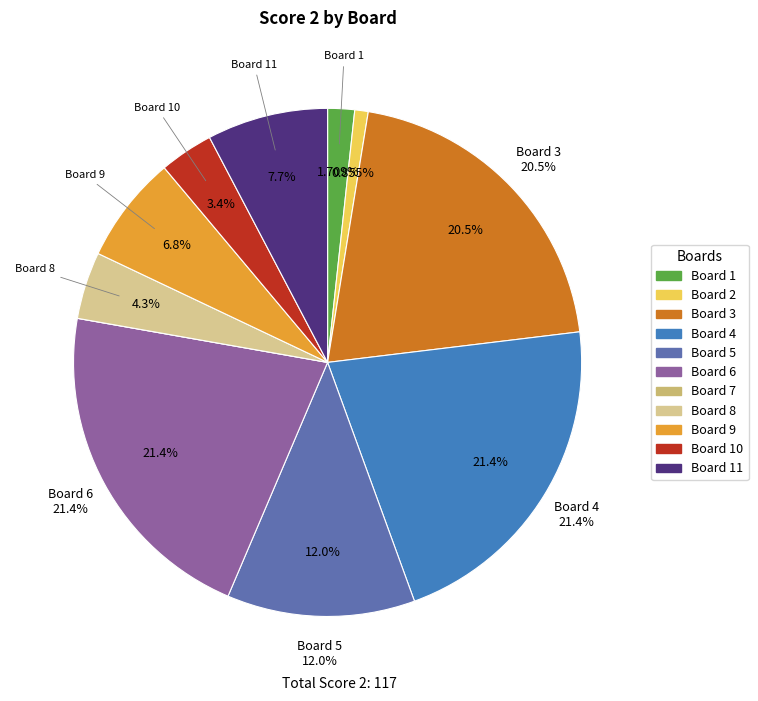

Rank the categories by value from highest to lowest.

4, 6, 3, 5, 11, 9, 8, 10, 1, 2, 7